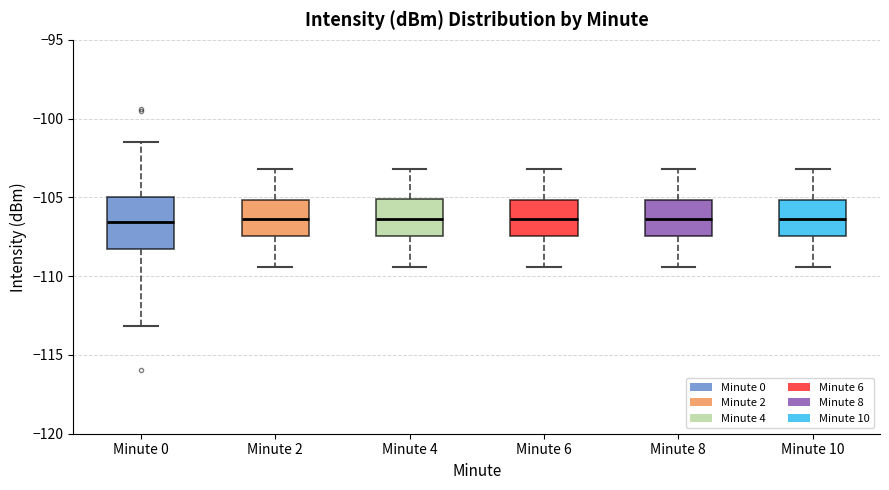

Reading left to right, transcribe this box plot: for each box, give where its median line is, the range the box spans, and where its two whiskers end, as read against the y-axis. The values are not printed on the chart, so give them approximately, as read against the axis.

Minute 0: median -106.5, box -108.5 to -105.0, whiskers -113.0 to -101.5
Minute 2: median -106.5, box -107.5 to -105.0, whiskers -109.5 to -103.0
Minute 4: median -106.5, box -107.5 to -105.0, whiskers -109.5 to -103.0
Minute 6: median -106.5, box -107.5 to -105.0, whiskers -109.5 to -103.0
Minute 8: median -106.5, box -107.5 to -105.0, whiskers -109.5 to -103.0
Minute 10: median -106.5, box -107.5 to -105.0, whiskers -109.5 to -103.0